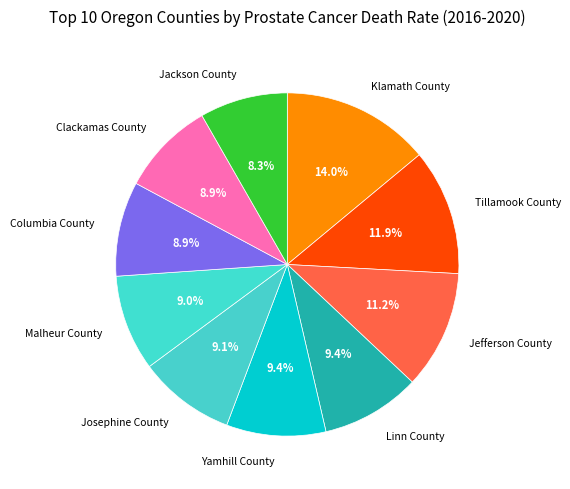

How many slices are in this pie chart?

10